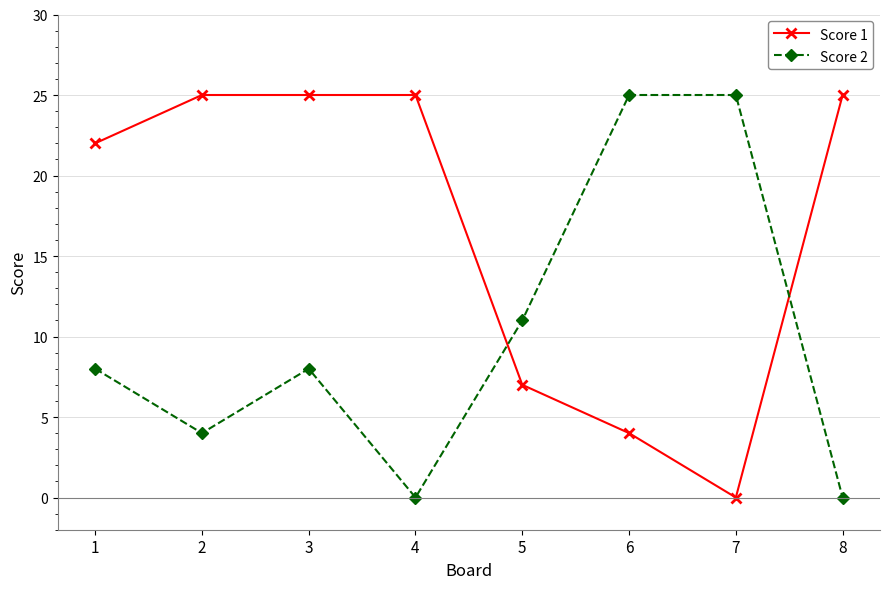

Which series changed the most between 1 and 7?

Score 1